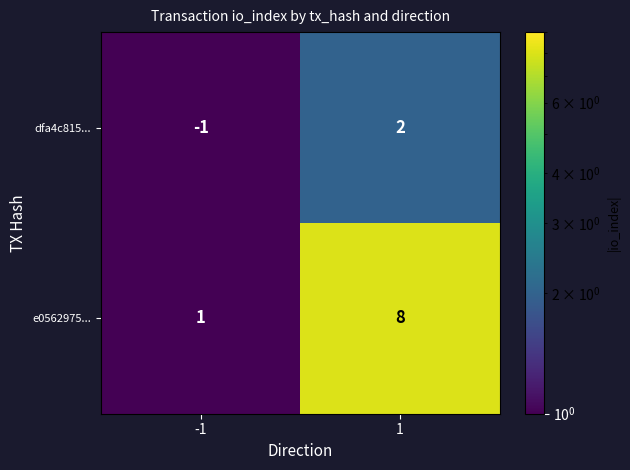

What is the difference between the dfa4c815... values at -1 and 1?

3